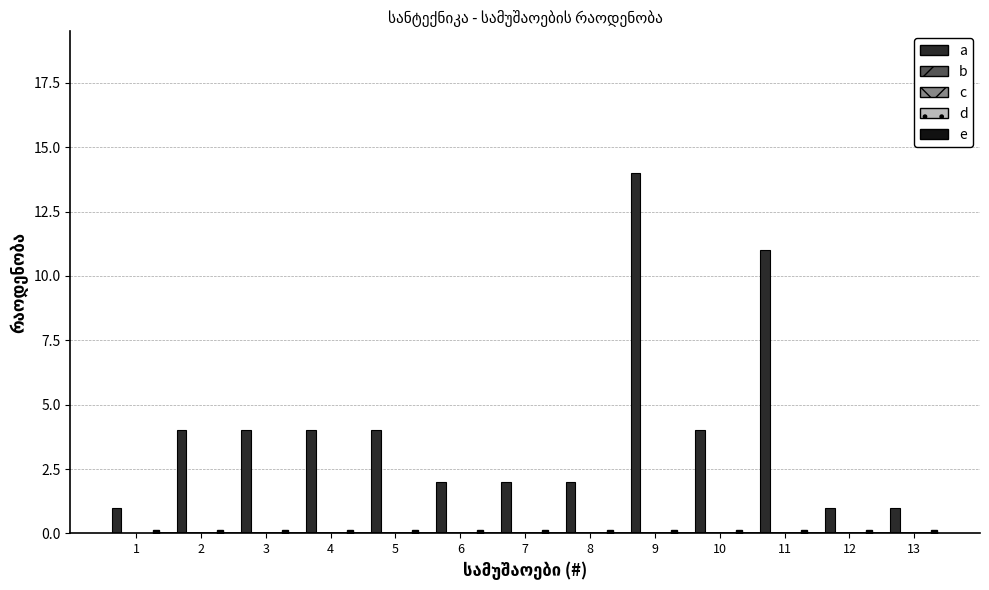

How many bars are there in total?

13